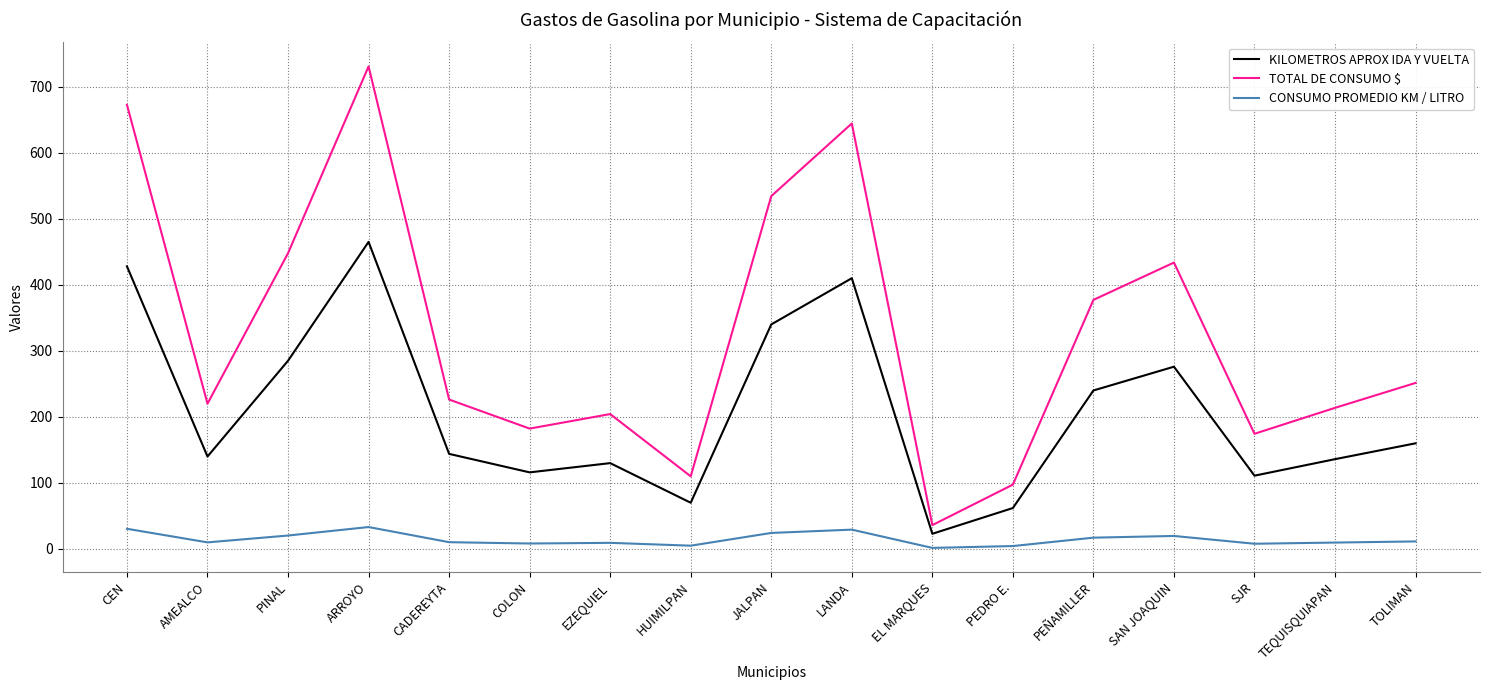

What is the total value across all series at ARROYO?

1228.9